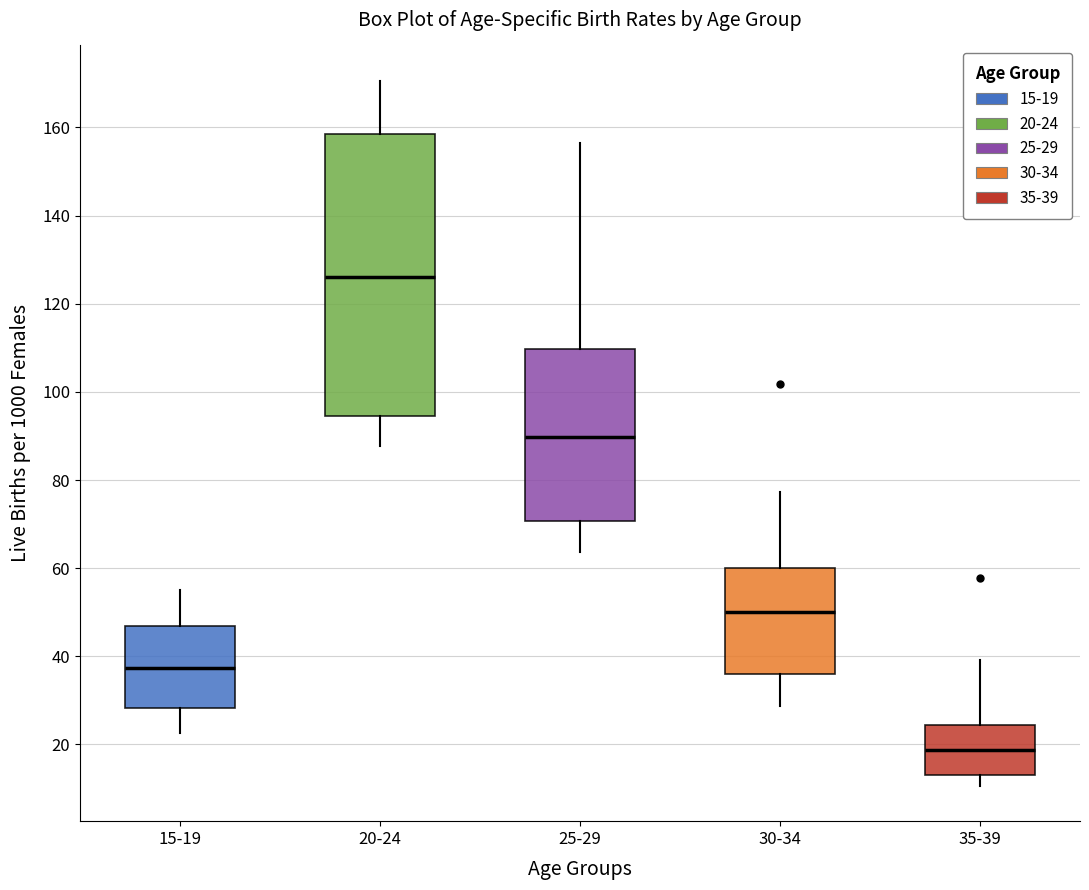

Reading left to right, transcribe this box plot: for each box, give where its median line is, the range the box spans, and where its two whiskers end, as read against the y-axis. The values are not printed on the chart, so give them approximately, as read against the axis.

15-19: median 38, box 28 to 46, whiskers 22 to 56
20-24: median 126, box 94 to 158, whiskers 88 to 170
25-29: median 90, box 70 to 110, whiskers 64 to 156
30-34: median 50, box 36 to 60, whiskers 28 to 78
35-39: median 18, box 14 to 24, whiskers 10 to 40